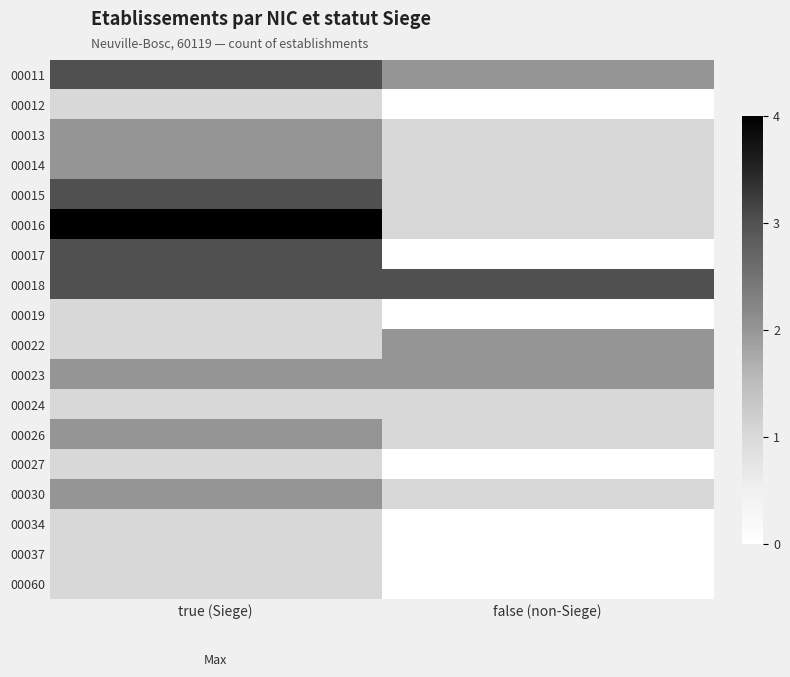

Which category has the highest value across all series?

true (Siege)